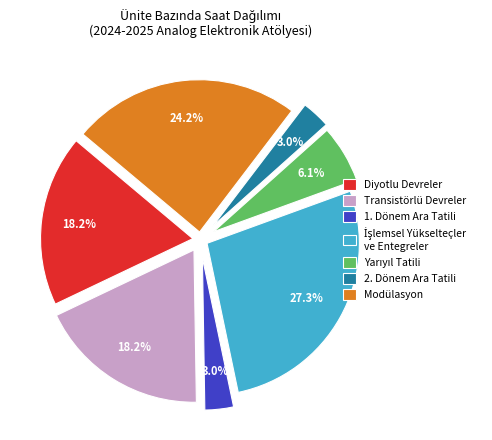

What percentage is NOT represented by 1. Dönem Ara Tatili?

97.0%